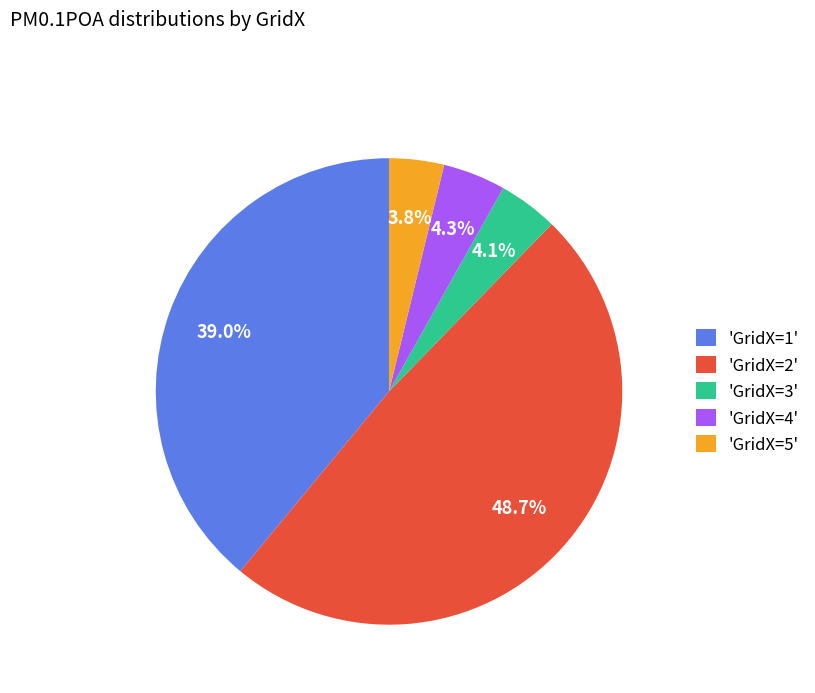

To the nearest percent, what is the difference between the largest and smallest slice percentages?

45%